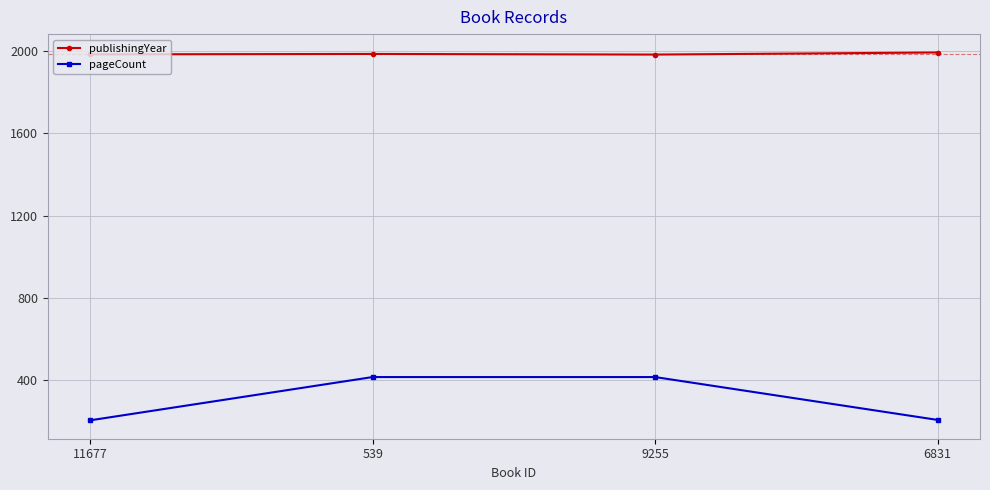

The value of pageCount at 539 is 416. True or false?

True